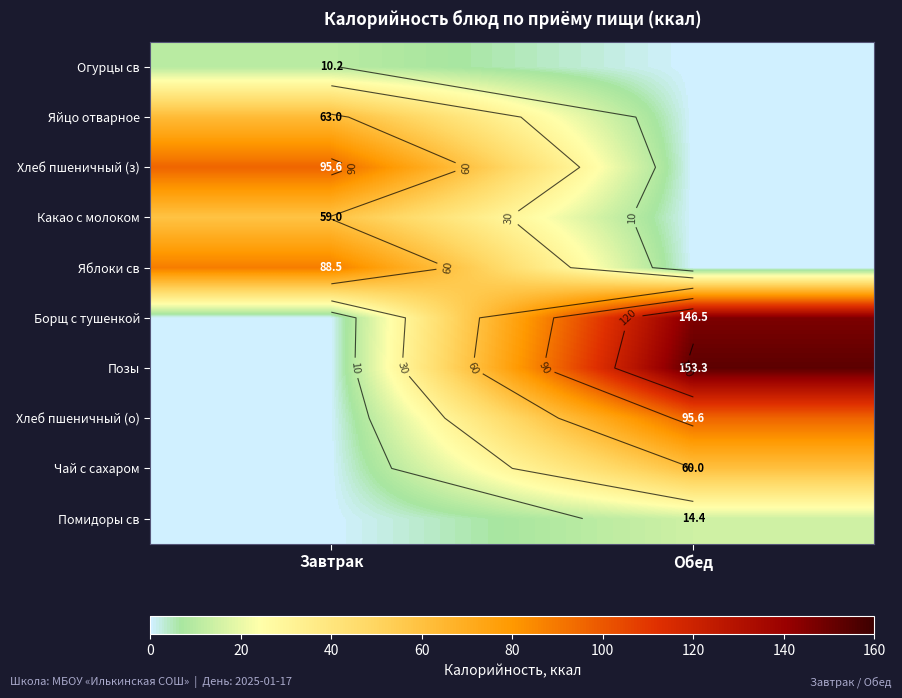

Which has a higher value, Завтрак or Обед?

Завтрак